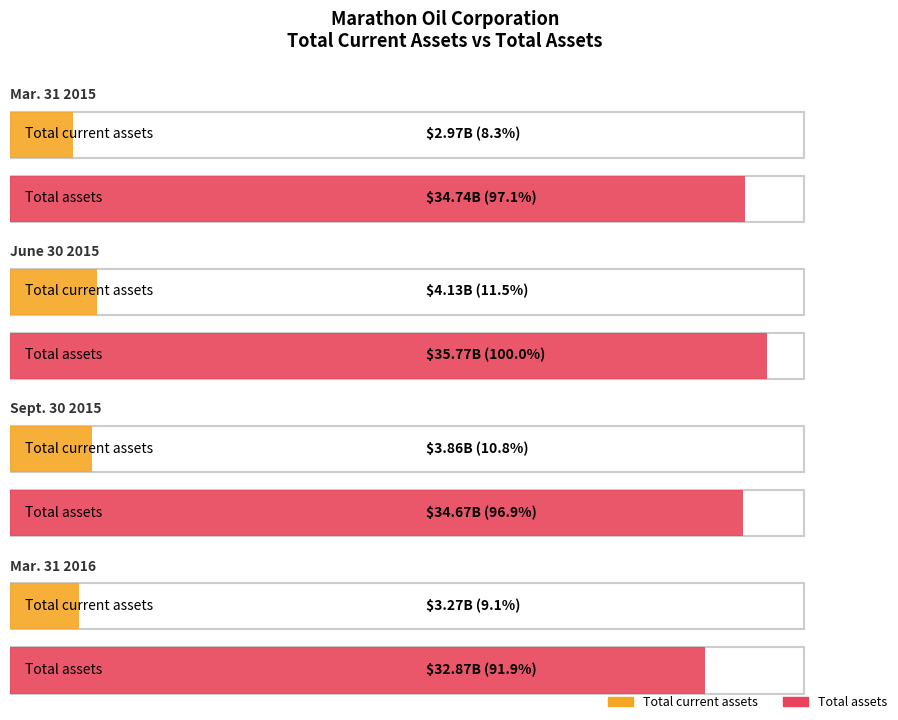

What is the maximum value for Sept. 30 2015?

34674000000